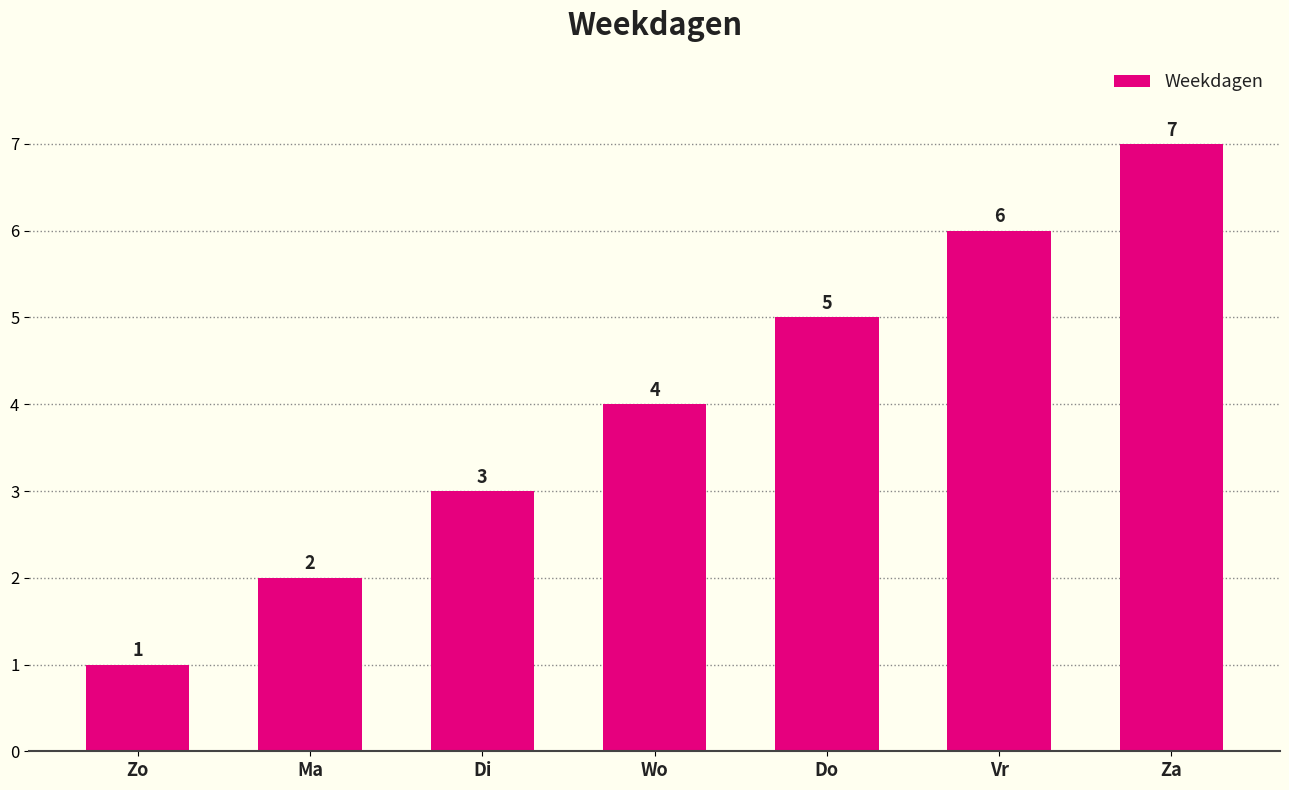

Reading right to left, extract all data points from this chart.

7	6	5	4	3	2	1